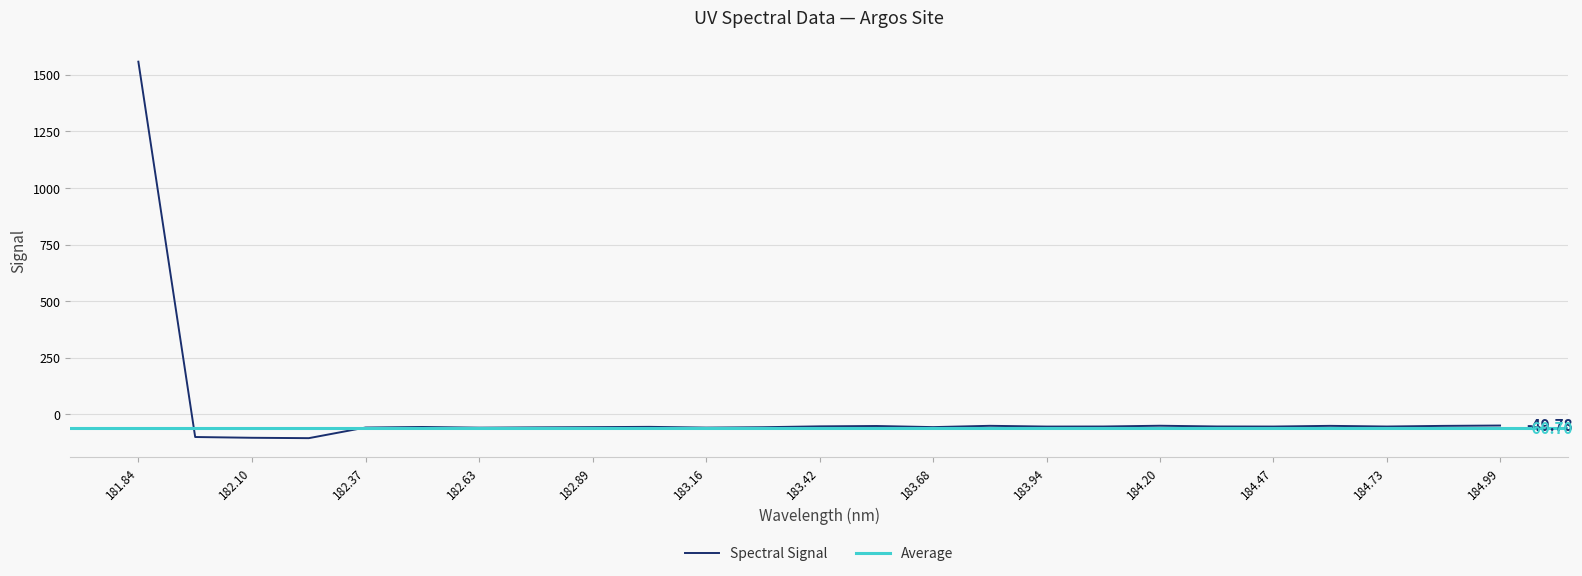

How many interior local valleys (lower than both neighbors) does the data have?

7